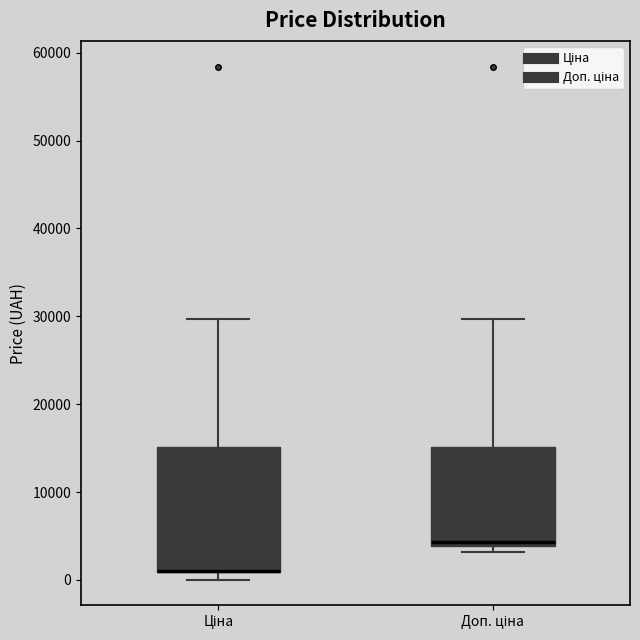

Comparing the boxes themselves (not the whiskers), which one is the tallest?

Ціна